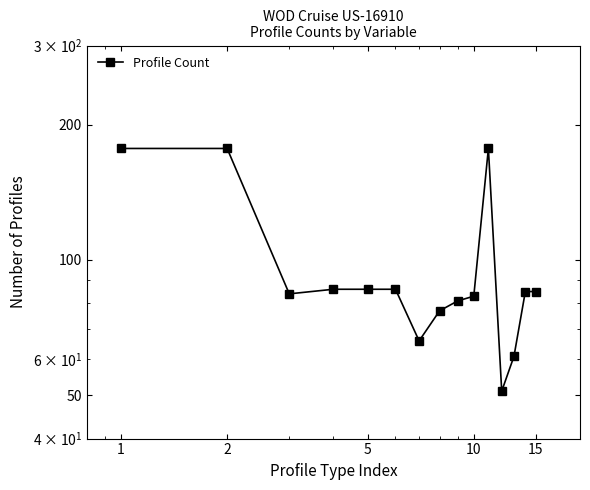

How many interior local peaks (higher than both neighbors) does the data have?

1